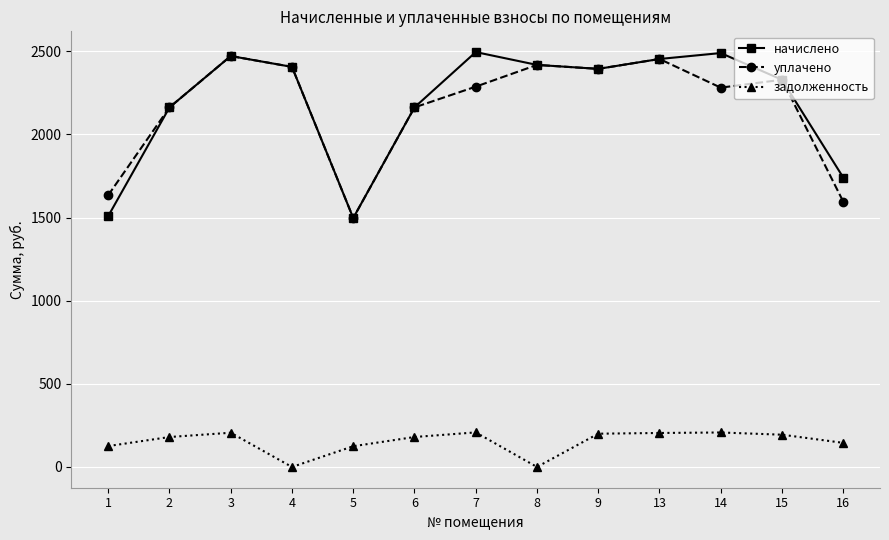

True or false: начислено has a value of 2162.2 at 2.

True